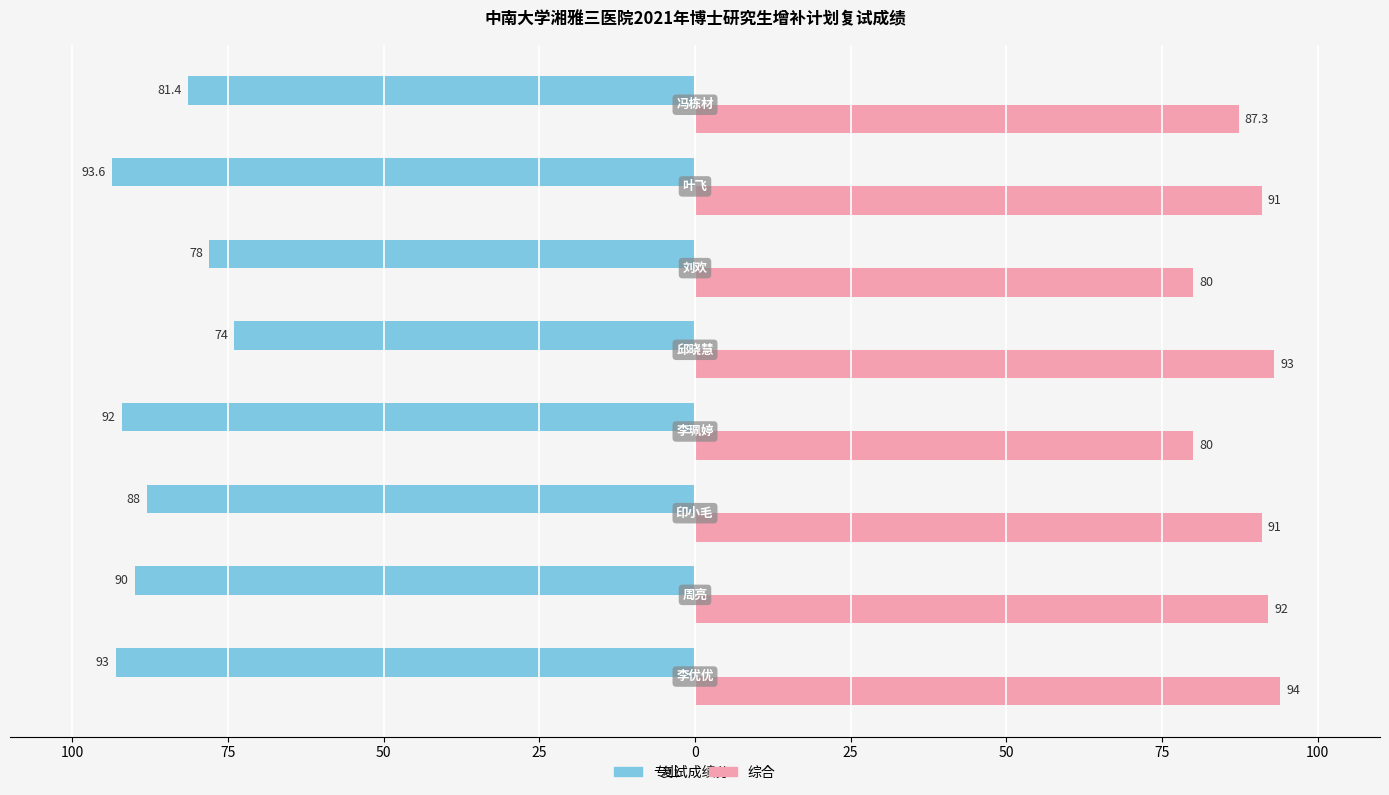

Reading left to right, extract all data points from this chart.

专业: -93.0	-90.0	-88.0	-92.0	-74.0	-78.0	-93.6	-81.4
综合: 94.0	92.0	91.0	80.0	93.0	80.0	91.0	87.3